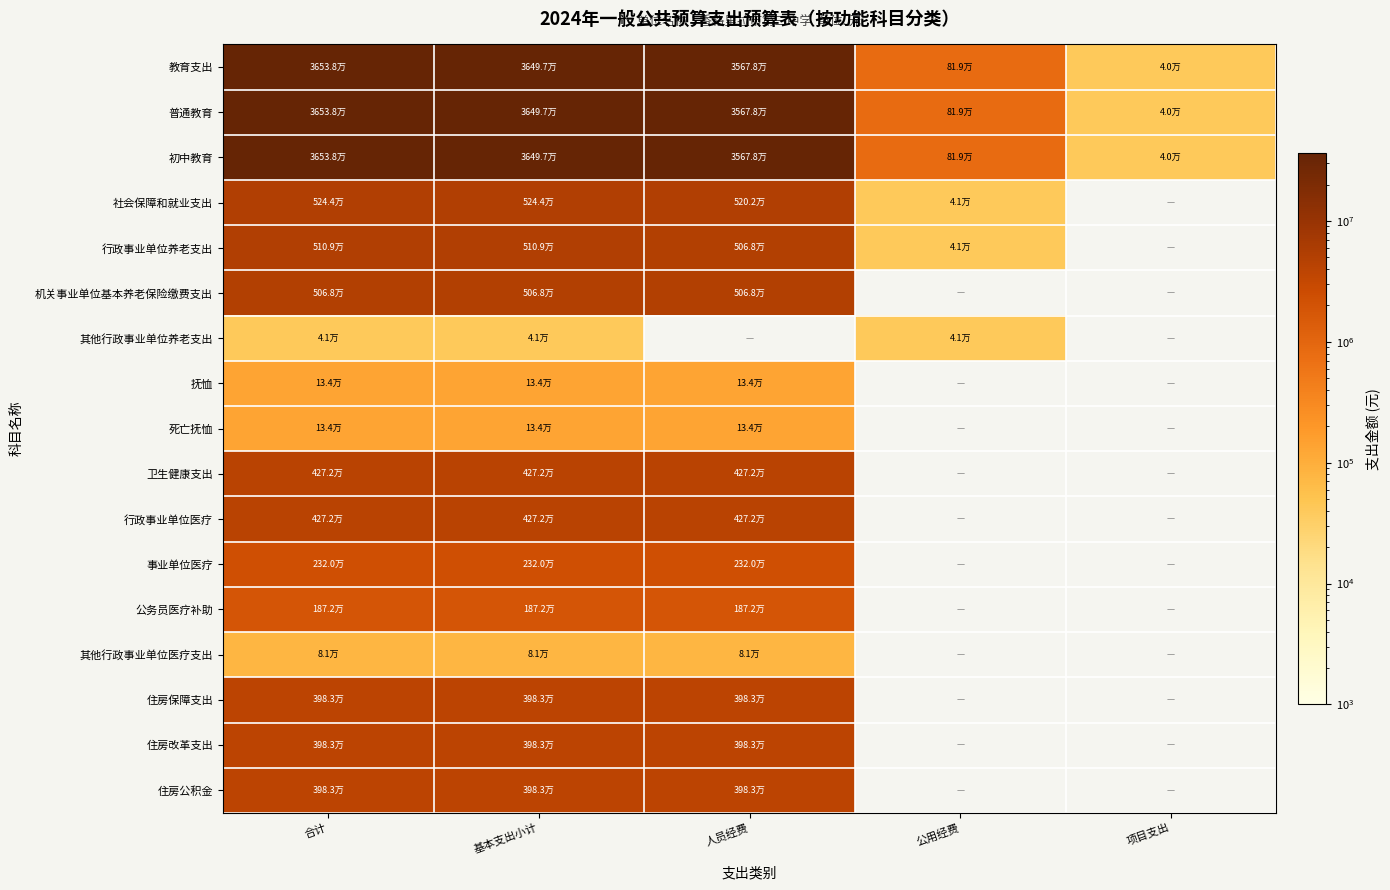

What is the total value across all series at 合计?

150109343.8